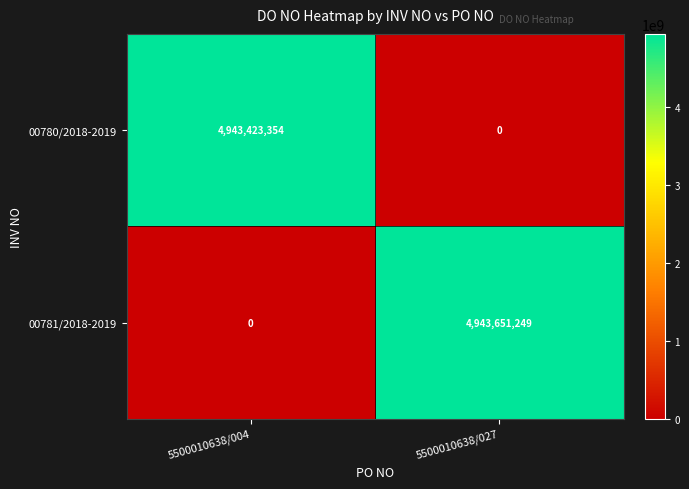

Which label corresponds to the largest value in the chart?

5500010638/027